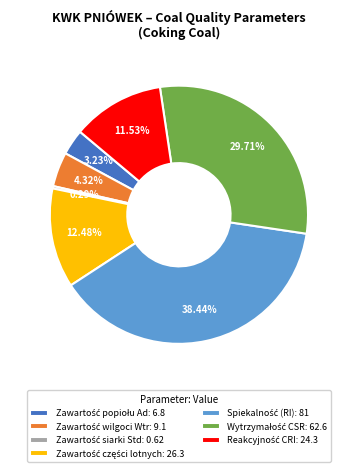

To the nearest percent, what is the difference between the largest and smallest slice percentages?

38%